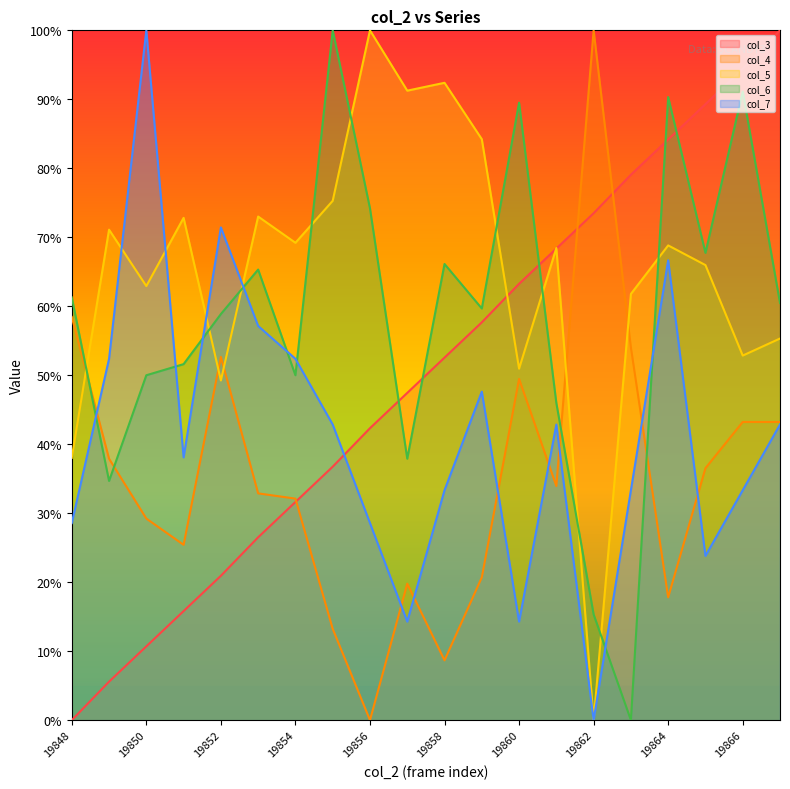

At which label does col_4 reach its minimum?

19856